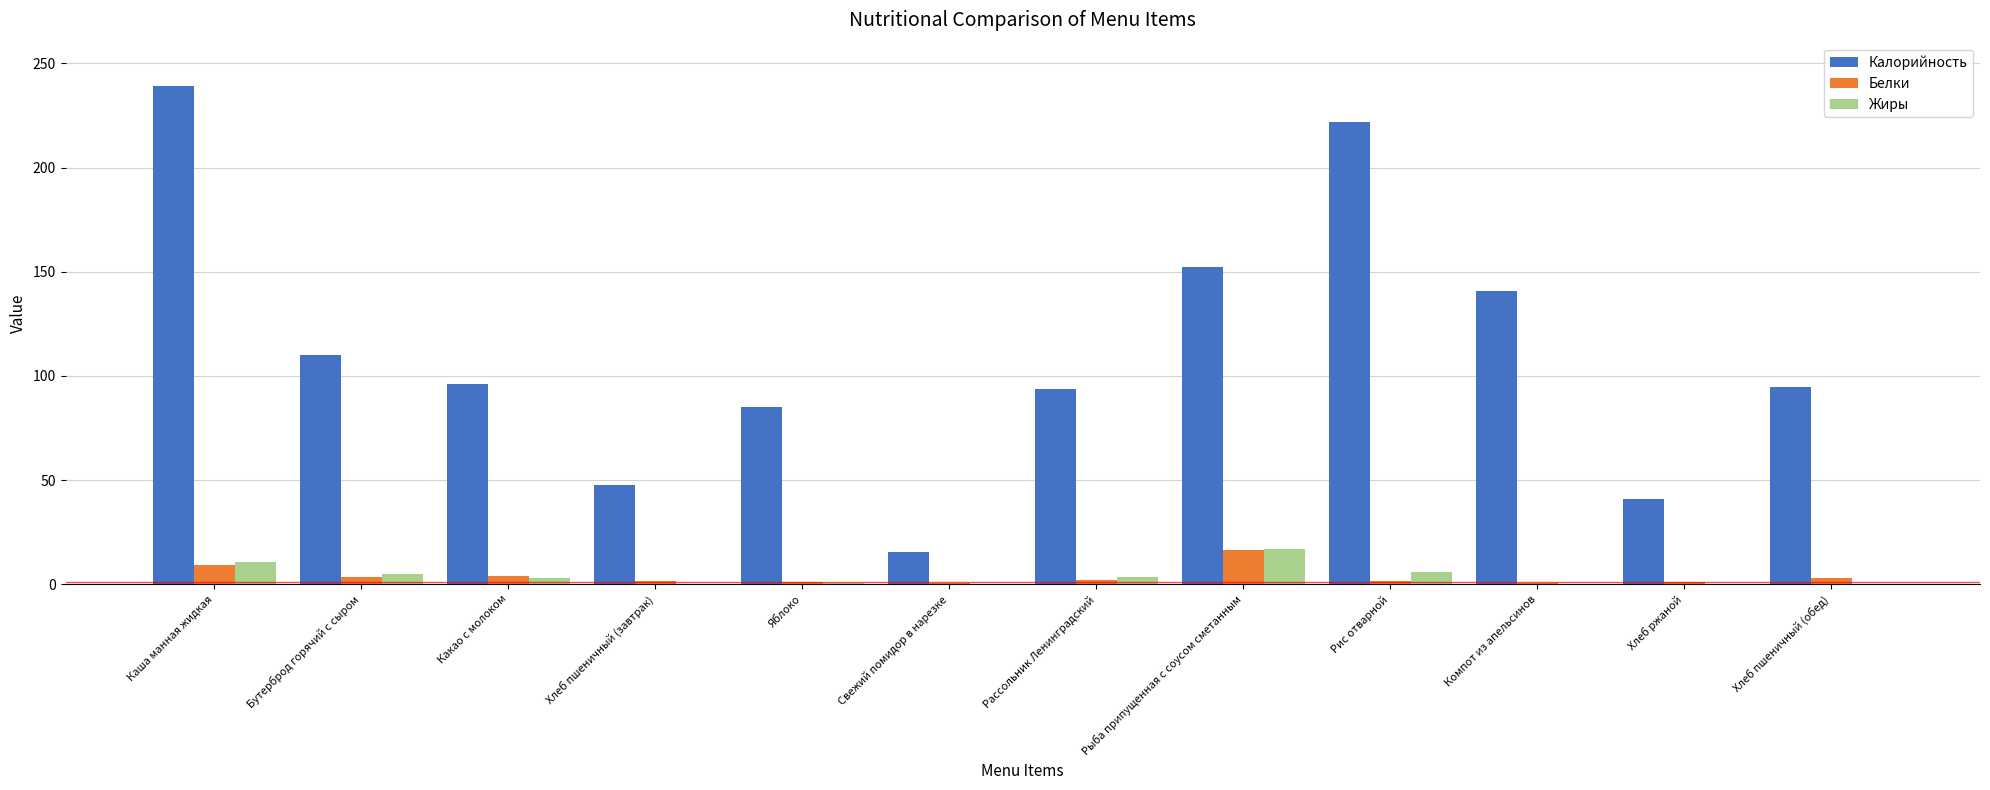

How many data points does each series have?

12